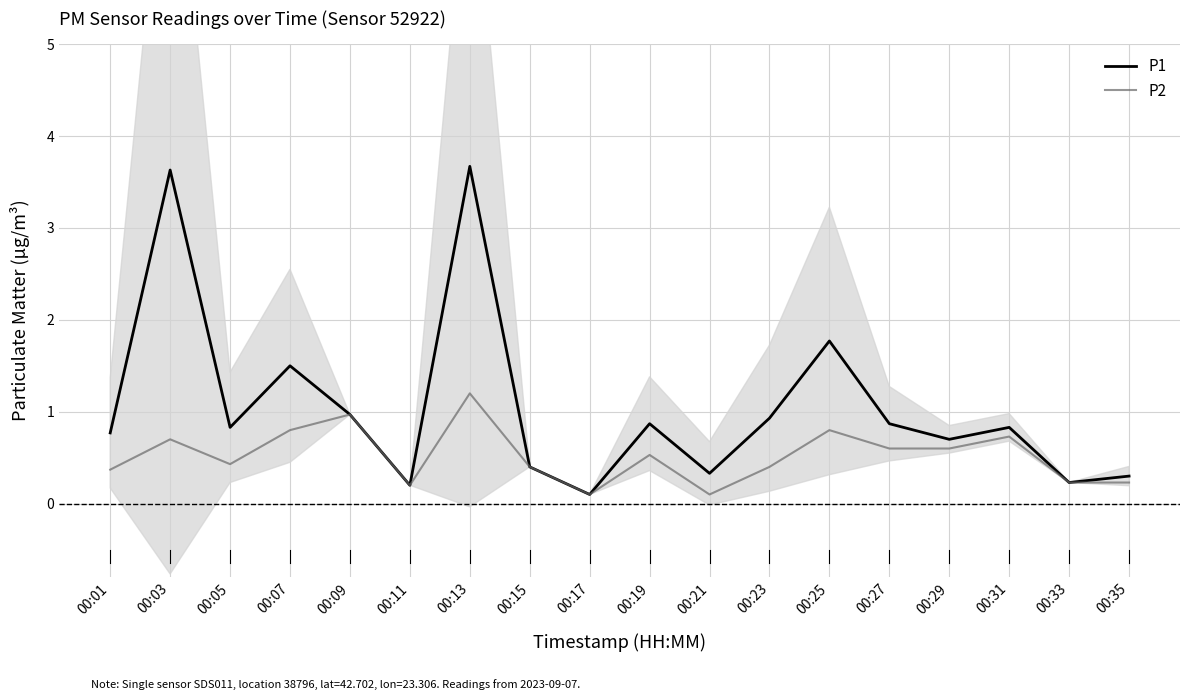

List the labels in order of P2 value, smallest first.

00:17, 00:21, 00:11, 00:33, 00:35, 00:01, 00:15, 00:23, 00:05, 00:19, 00:27, 00:29, 00:03, 00:31, 00:07, 00:25, 00:09, 00:13